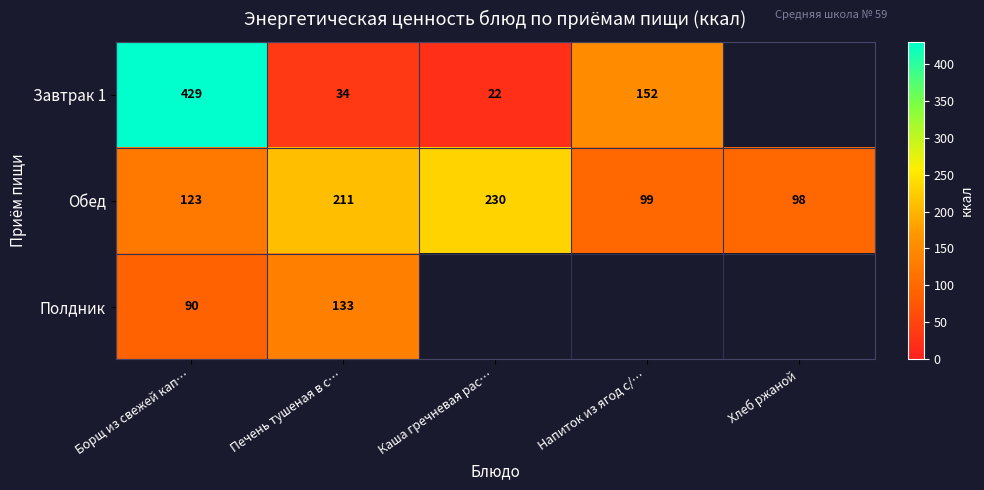

What is the difference between the Полдник values at Борщ из свежей кап… and Печень тушеная в с…?

43.0